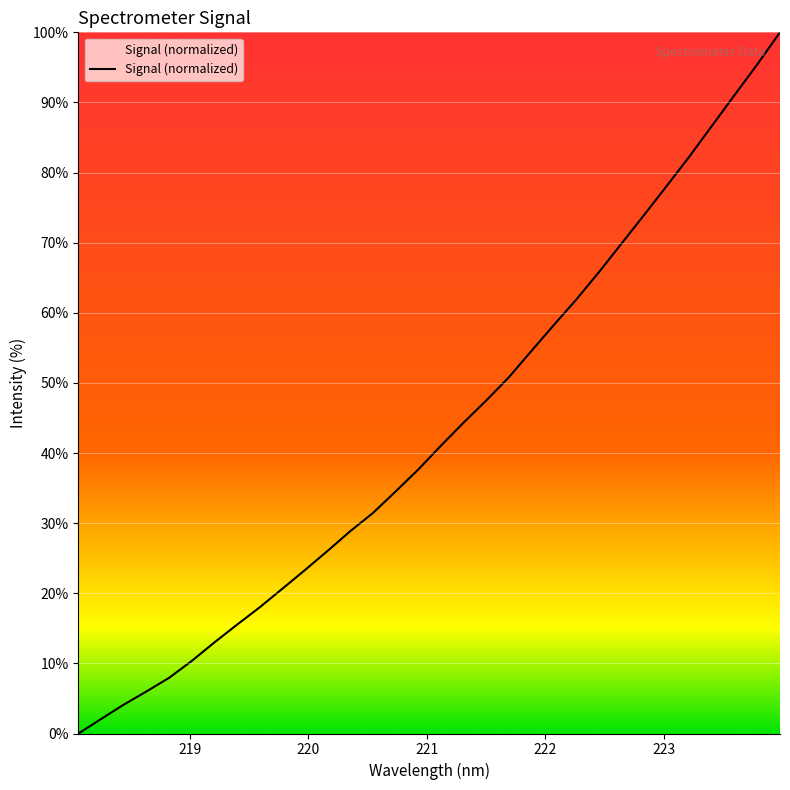

What is the difference between the maximum and minimum values?

100.0